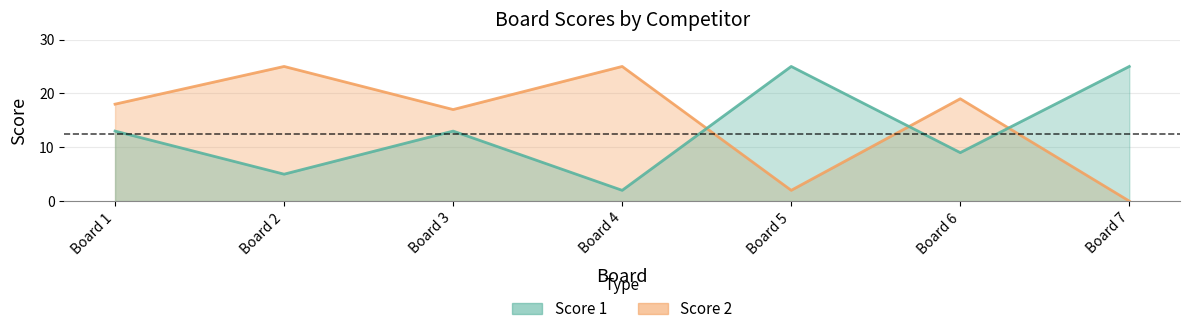

What is the value of the Score 1 point at the 7th from the left?

25